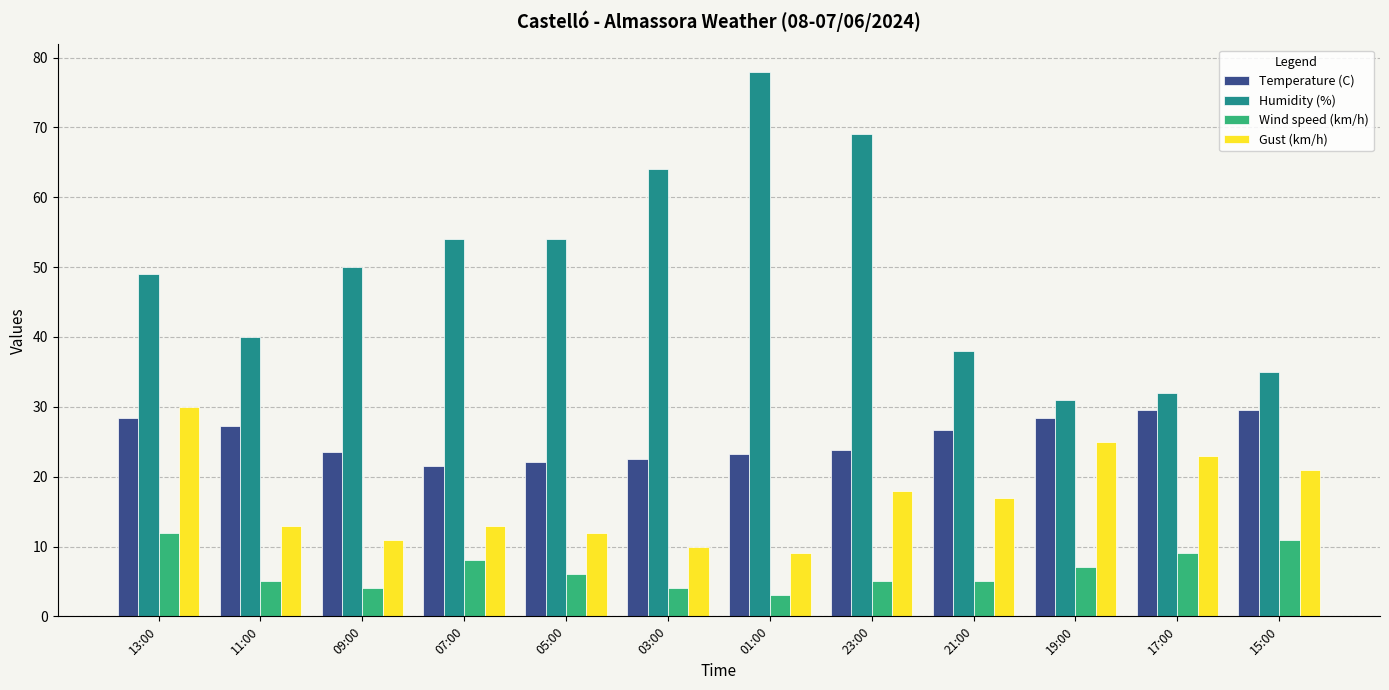

List the series in order of their overall mean, lowest first.

Wind speed (km/h), Gust (km/h), Temperature (C), Humidity (%)